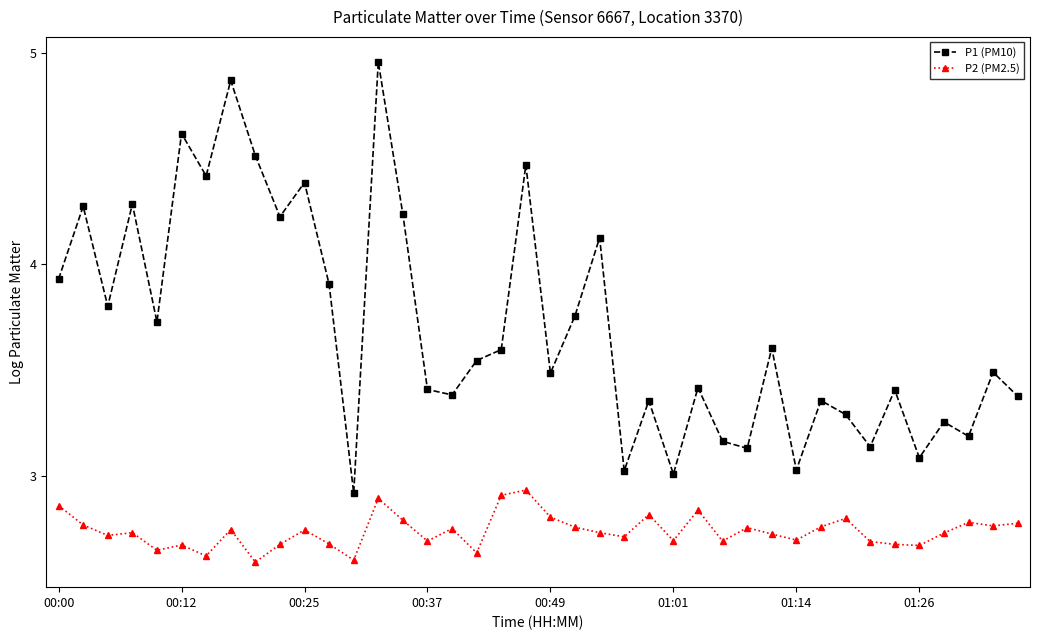

True or false: P2 (PM2.5) and P1 (PM10) cross at least once.

False